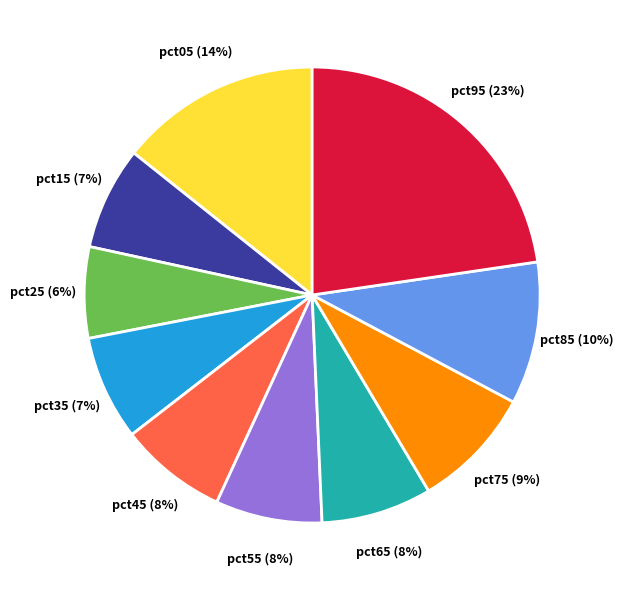

To the nearest percent, what is the average slice percentage?

10%